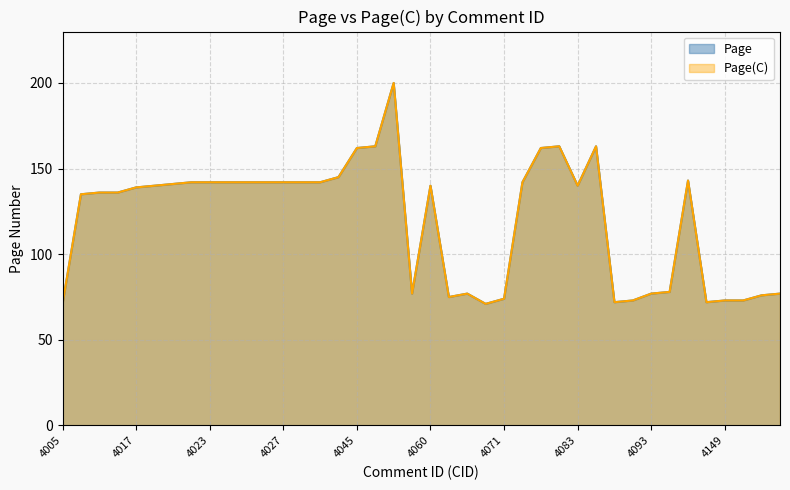

Reading left to right, what are all the values shown in this chart?

Page: 4005=71	4013=135	4014=136	4015=136	4017=139	4020=140	4021=141	4022=142	4023=142	4024=142	4025=142	4026=142	4027=142	4028=142	4029=142	4031=145	4045=162	4046=163	4055=200	4059=77	4060=140	4062=75	4063=77	4070=71	4071=74	4072=142	4073=162	4074=163	4083=140	4085=163	4091=72	4092=73	4093=77	4094=78	4095=143	4148=72	4149=73	4150=73	4151=76	4152=77
Page(C): 4005=71	4013=135	4014=136	4015=136	4017=139	4020=140	4021=141	4022=142	4023=142	4024=142	4025=142	4026=142	4027=142	4028=142	4029=142	4031=145	4045=162	4046=163	4055=200	4059=77	4060=140	4062=75	4063=77	4070=71	4071=74	4072=142	4073=162	4074=163	4083=140	4085=163	4091=72	4092=73	4093=77	4094=78	4095=143	4148=72	4149=73	4150=73	4151=76	4152=77